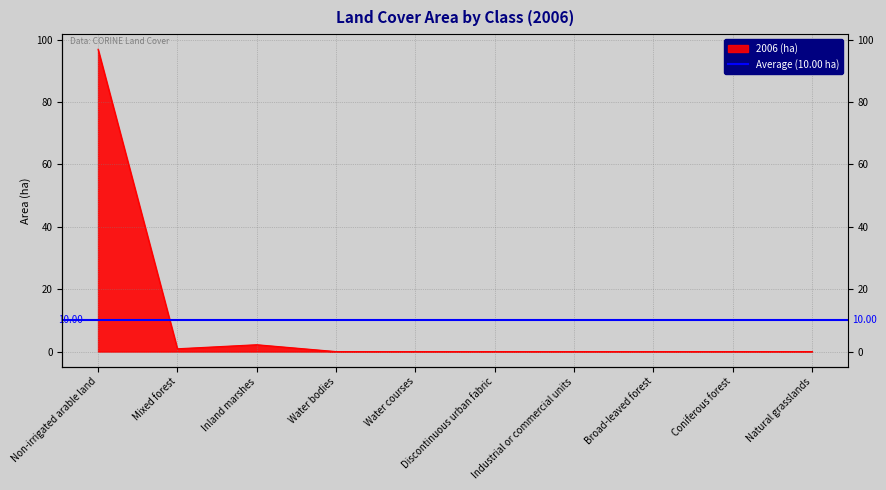

True or false: there are more than 0 points higher than both neighbors.

True